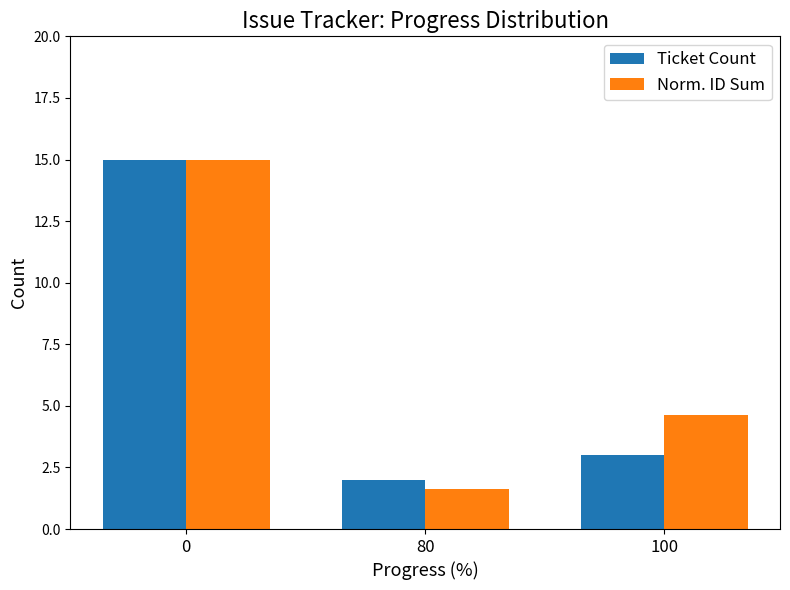

What are all the series names shown in the legend?

Ticket Count, Norm. ID Sum